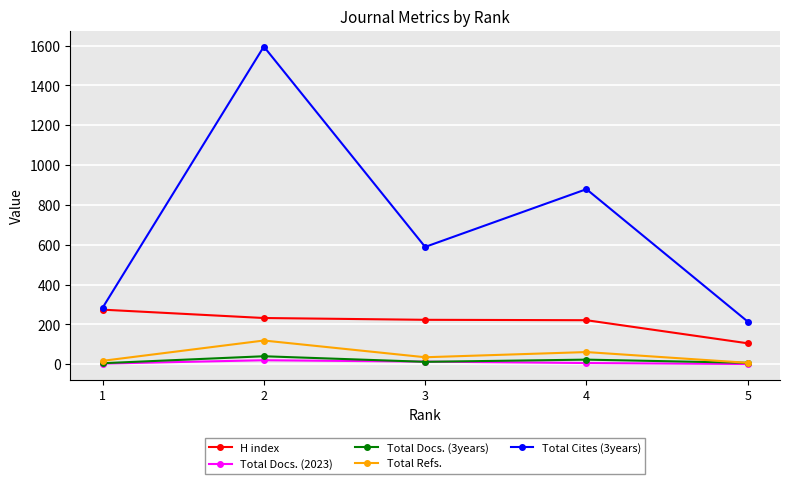

List the series in order of their peak value, highest first.

Total Cites (3years), H index, Total Refs., Total Docs. (3years), Total Docs. (2023)